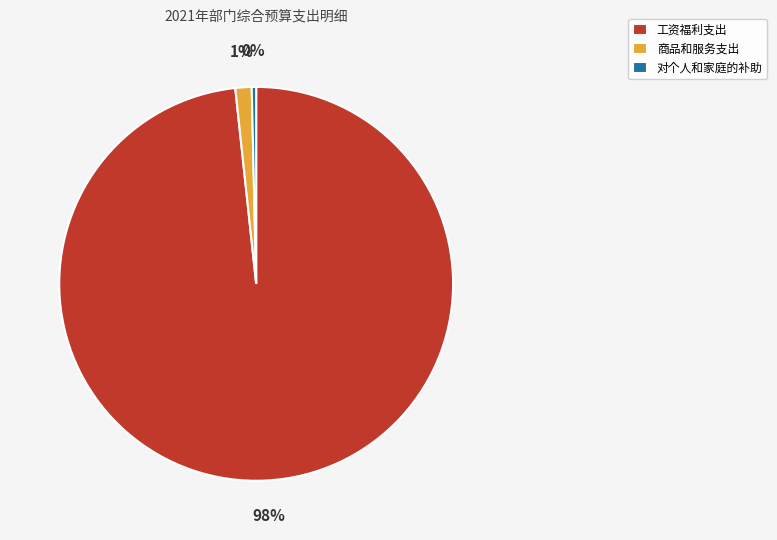

Is there any slice that represents more than half of the pie?

Yes